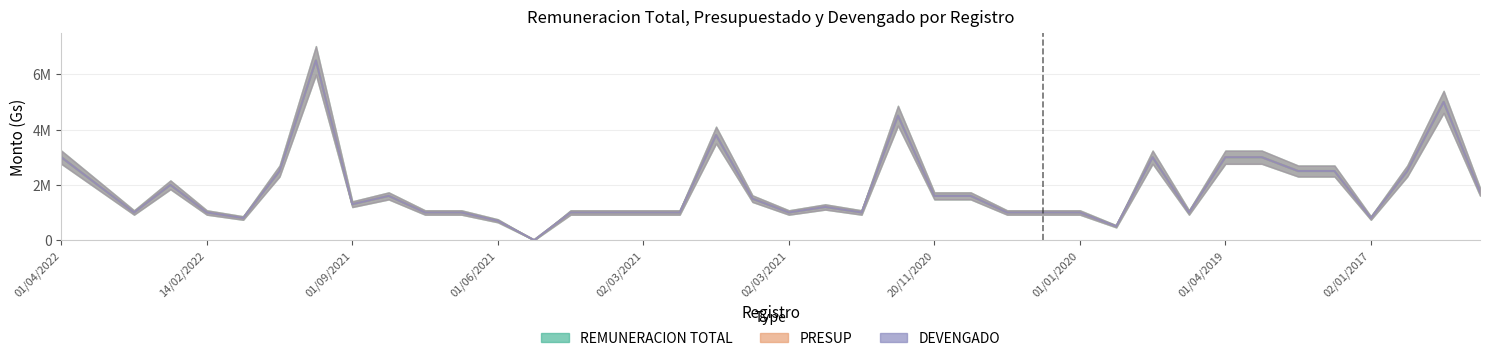

The REMUNERACION TOTAL series shows 1000000 at 01/02/2021. True or false?

True